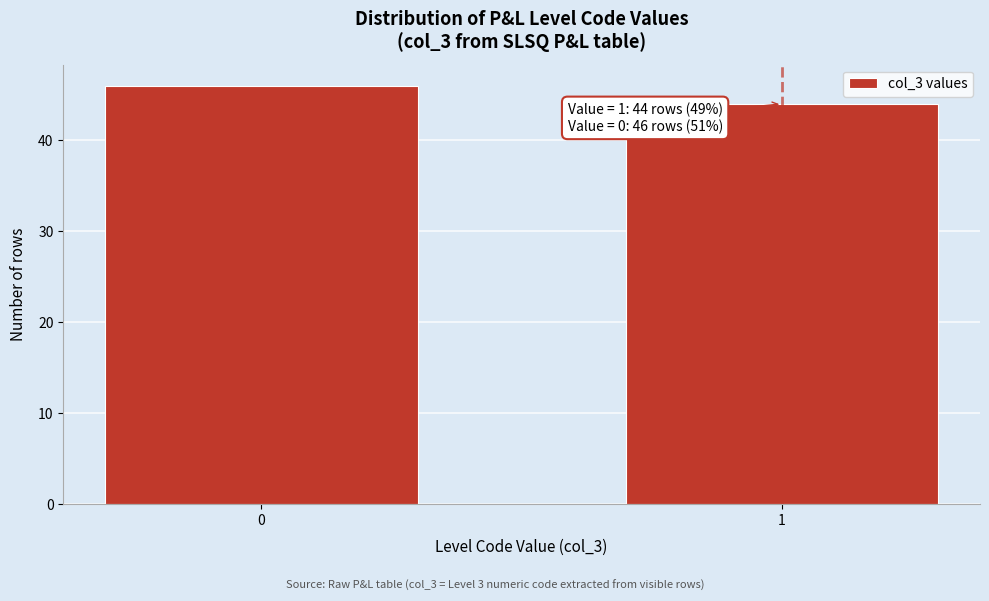

Reading left to right, extract all data points from this chart.

46	44